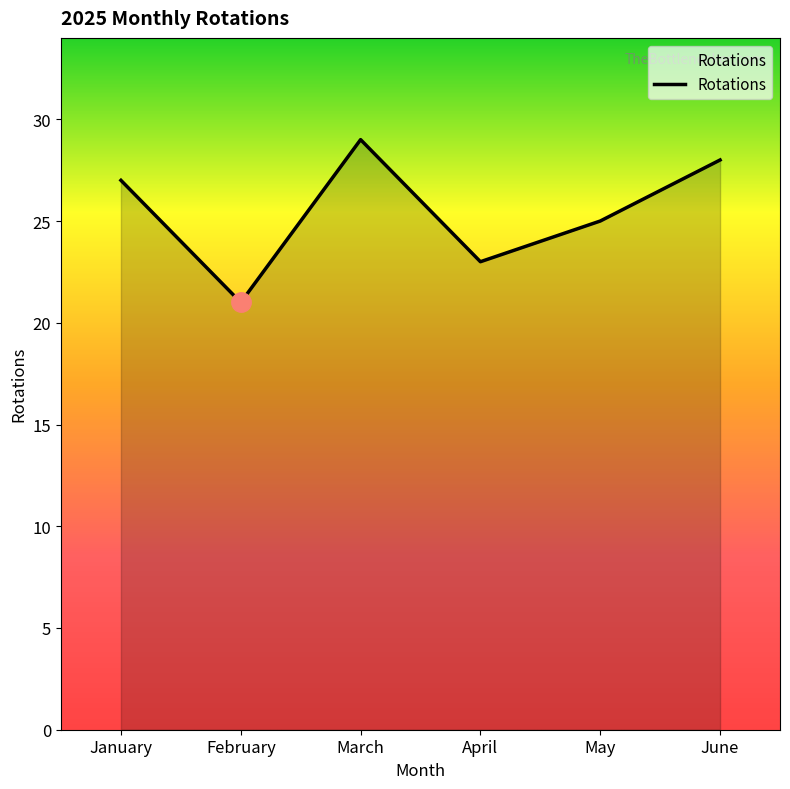

Is it true that the value at June is 28?

True